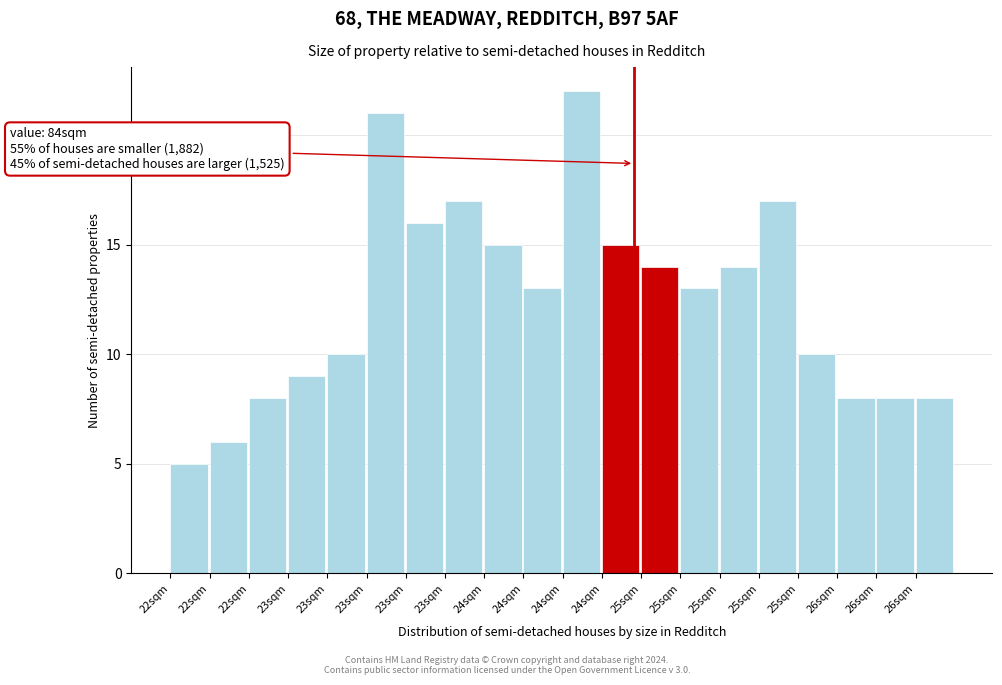

How many bars are there in total?

20